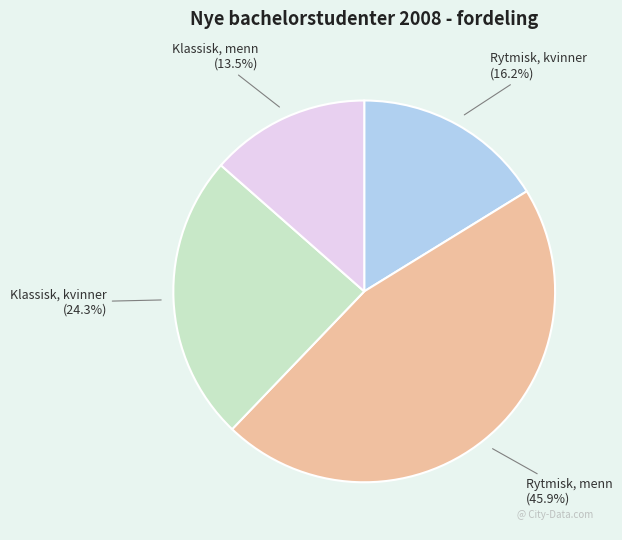

Between Klassisk, menn and Rytmisk, menn, which is larger?

Rytmisk, menn